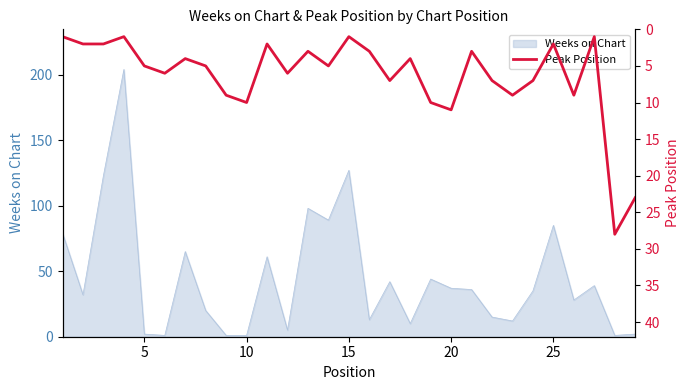

Does the chart have visible grid lines?

No